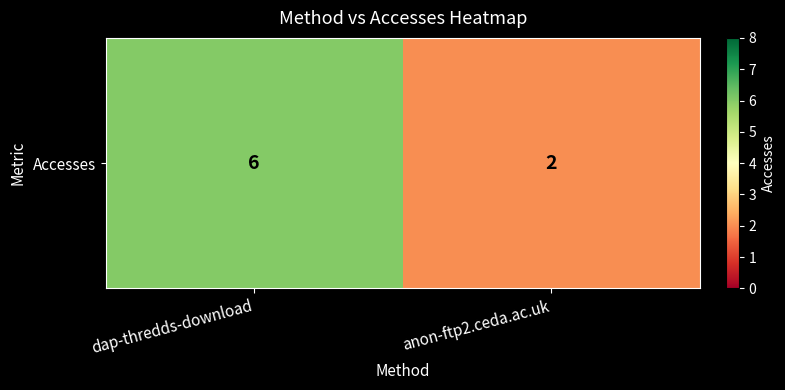

The value at dap-thredds-download is 4. True or false?

False